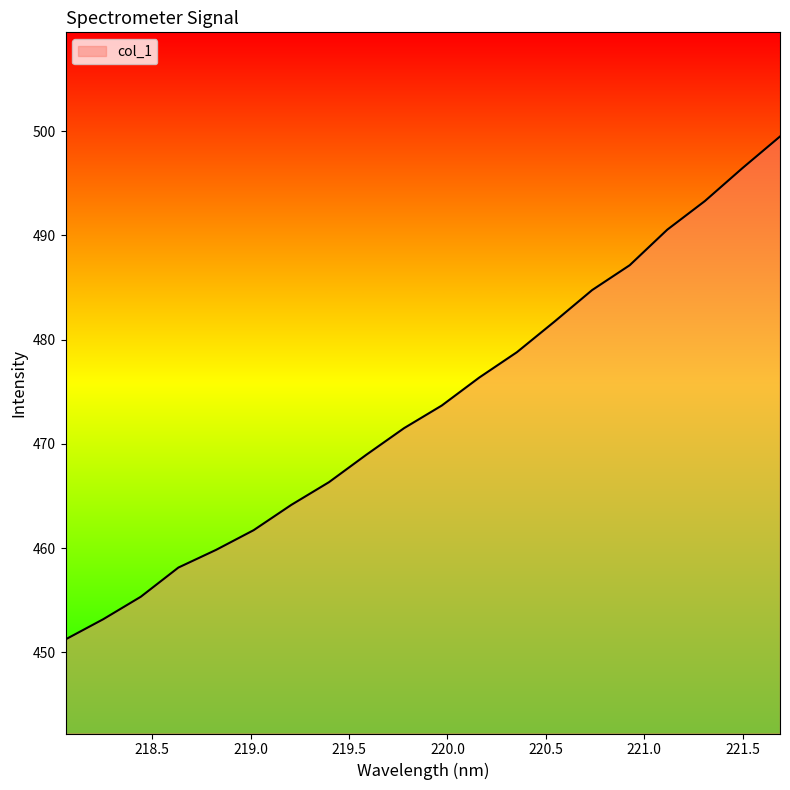

What is the minimum value shown in the chart?

451.3